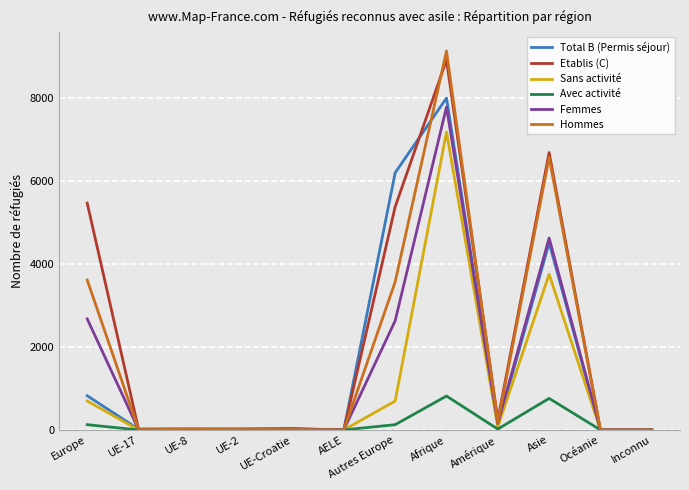

What is the sum of the Total B (Permis séjour) values at Amérique and Afrique?

8095